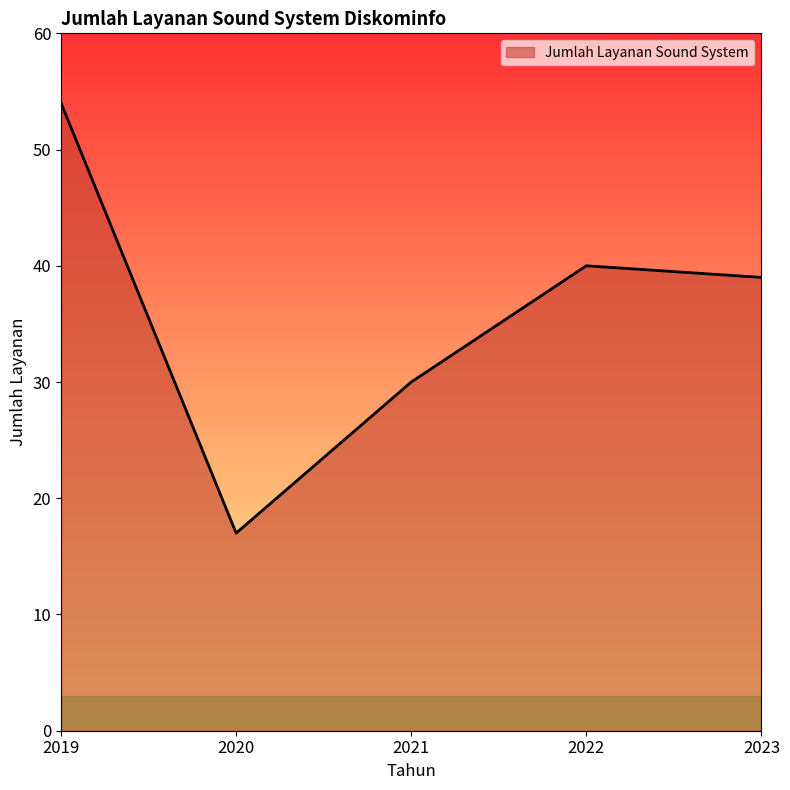

At which label does the data first exceed 39?

2019